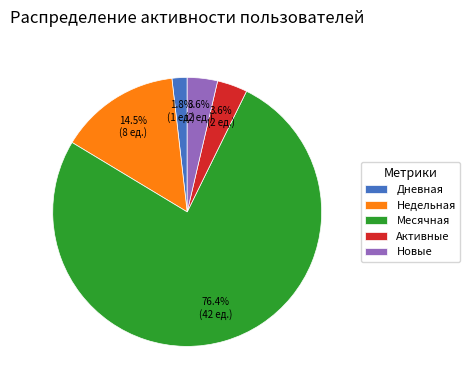

How much of the chart is everything except Активные?

96.4%